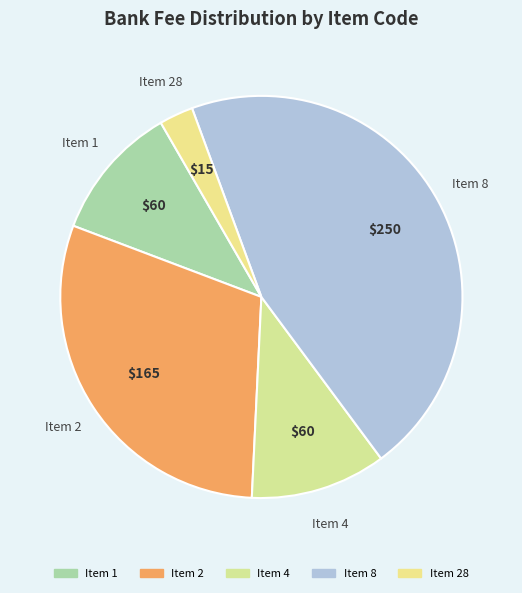

What is the largest slice in the pie chart?

8